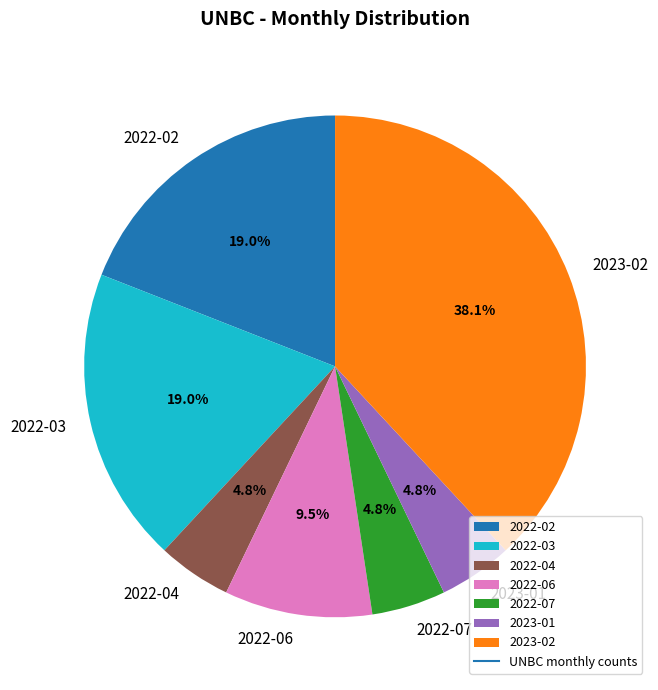

To the nearest percent, what is the average slice percentage?

14%